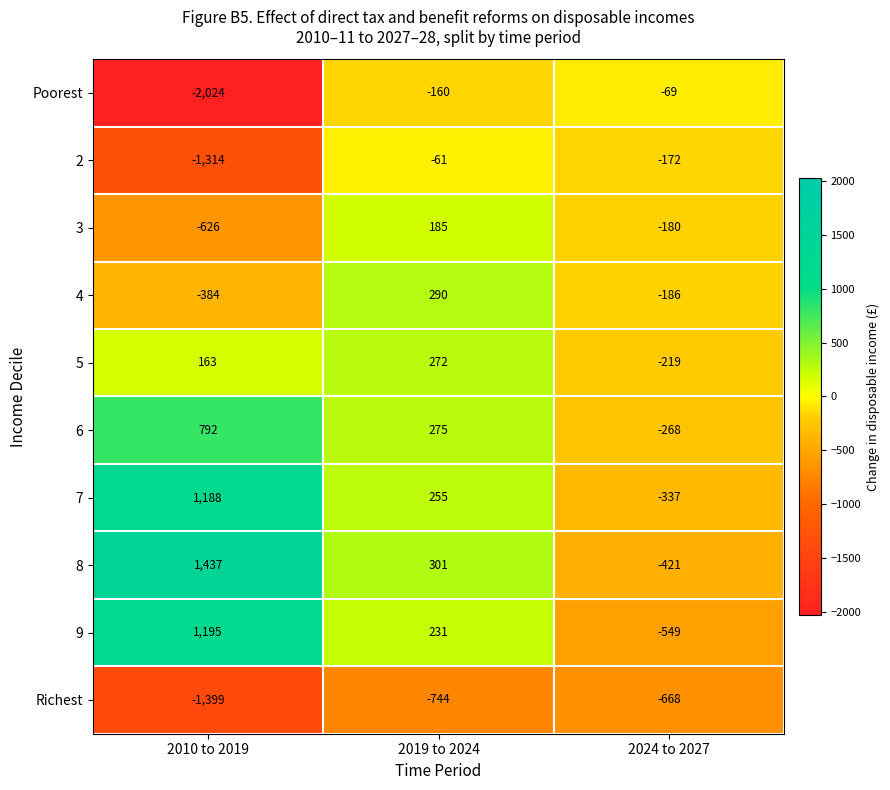

Where is 3 nearest to the value -220?

2024 to 2027